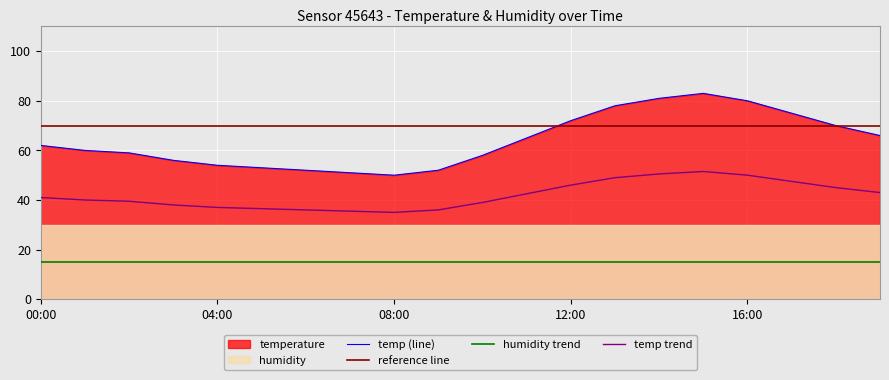

How many interior local peaks (higher than both neighbors) does the data have?

1